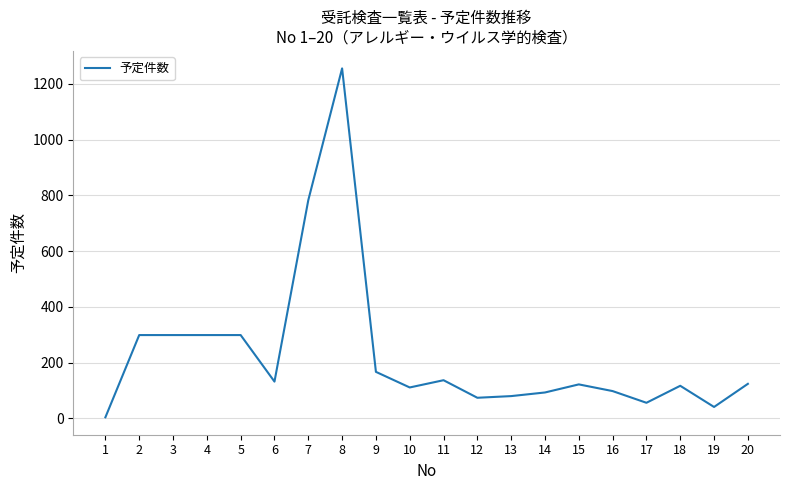

What is the difference between the maximum and minimum values?

1252